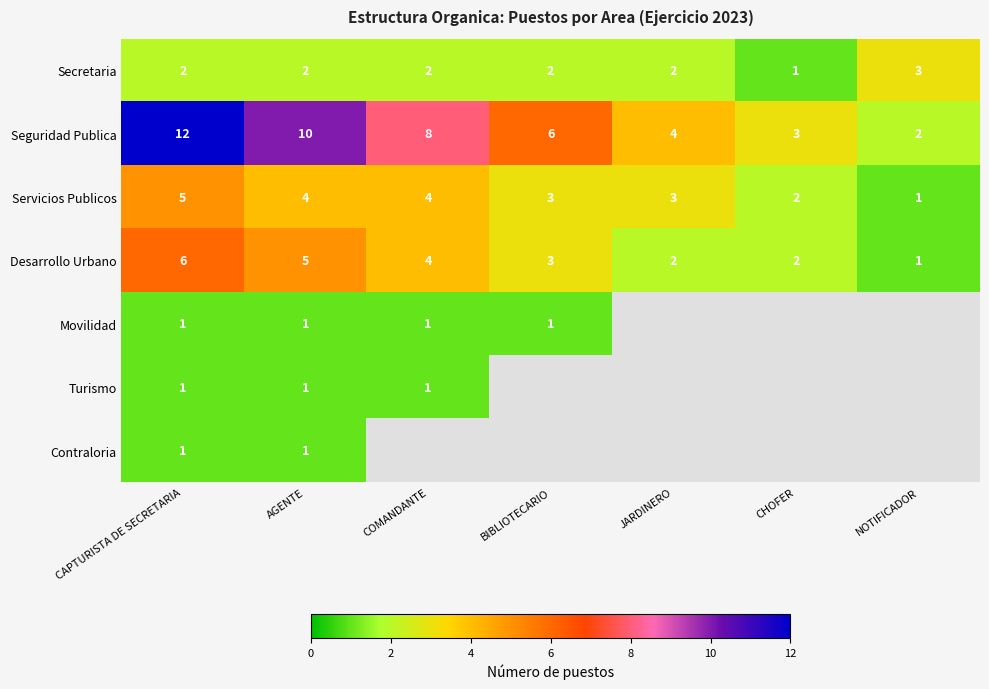

What is the total value across all series at CAPTURISTA DE SECRETARIA?

28